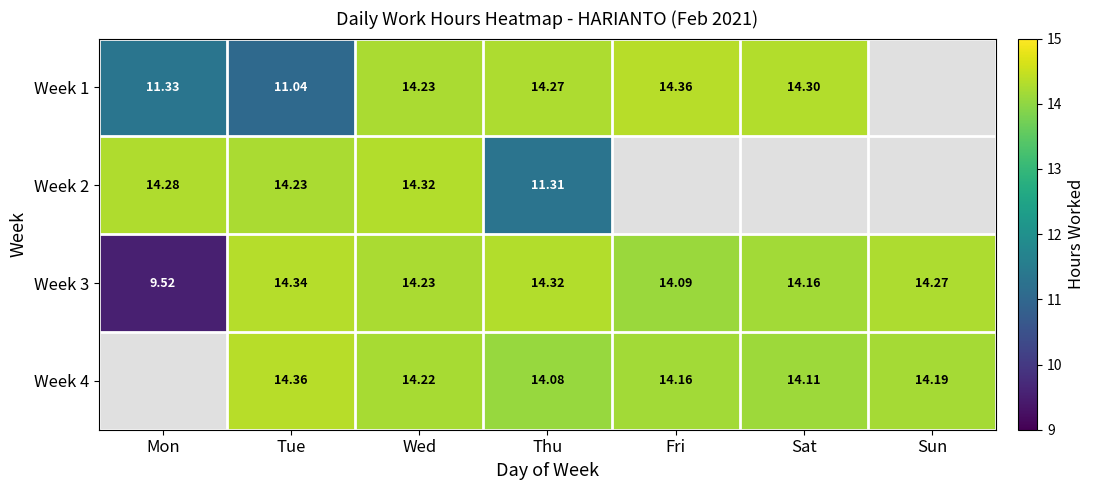

List the labels in order of Week 3 value, smallest first.

Mon, Fri, Sat, Wed, Sun, Thu, Tue